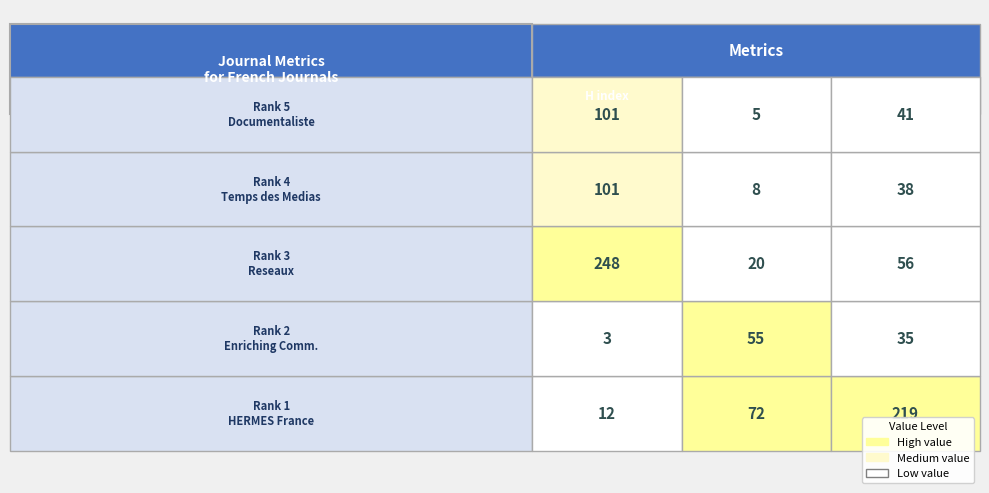

Reading left to right, extract all data points from this chart.

5: H index=101	Total Docs. (2008)=5	Total Docs. (3years)=41
4: H index=101	Total Docs. (2008)=8	Total Docs. (3years)=38
3: H index=248	Total Docs. (2008)=20	Total Docs. (3years)=56
2: H index=3	Total Docs. (2008)=55	Total Docs. (3years)=35
1: H index=12	Total Docs. (2008)=72	Total Docs. (3years)=219